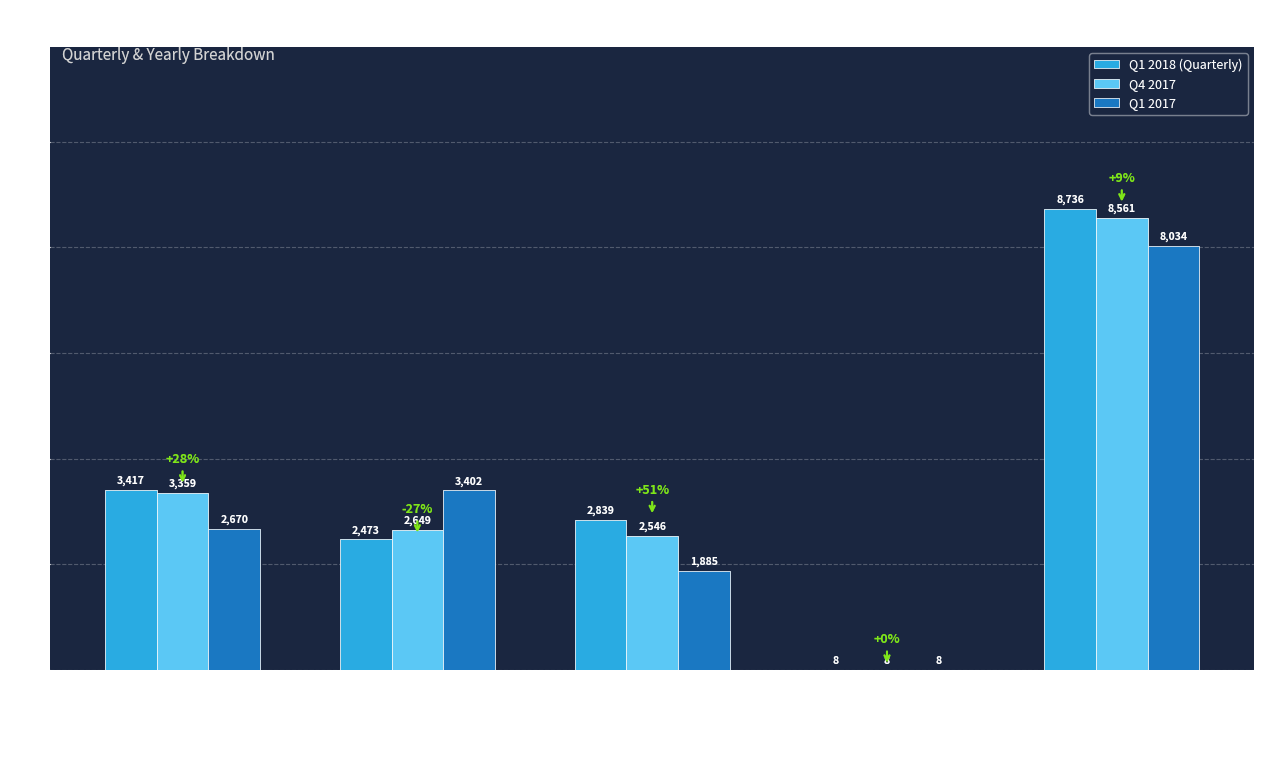

What is the sum of the Q1 2018 (Quarterly) values at Total and Infrastructure
and
Real
Estate
Services?

8744.0